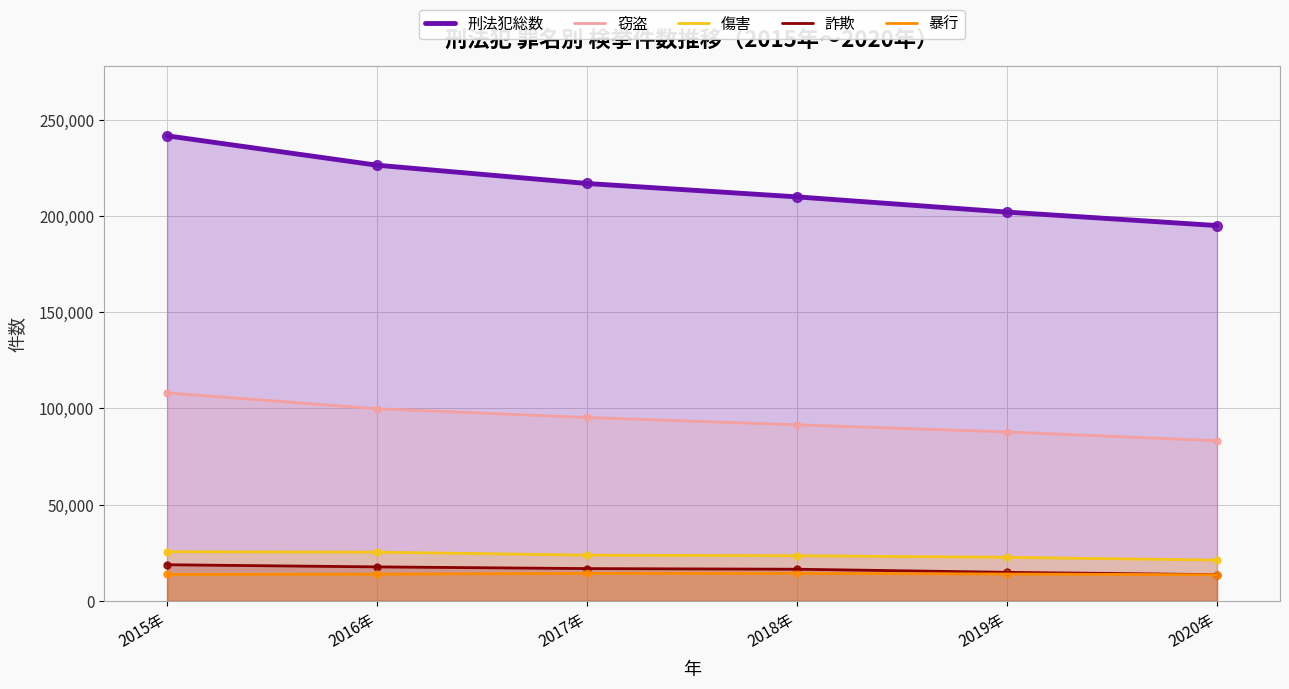

What is the total value across all series at 2017年?

367052